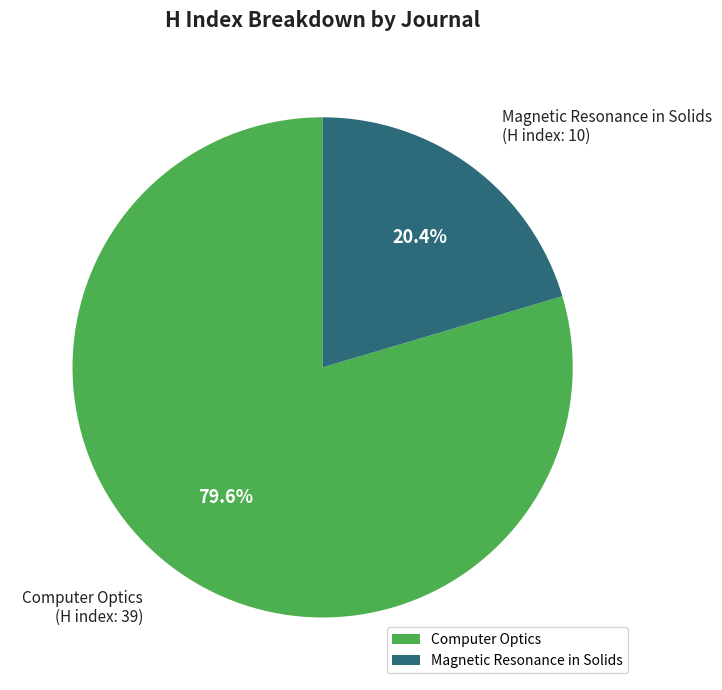

What is the largest slice in the pie chart?

Computer Optics